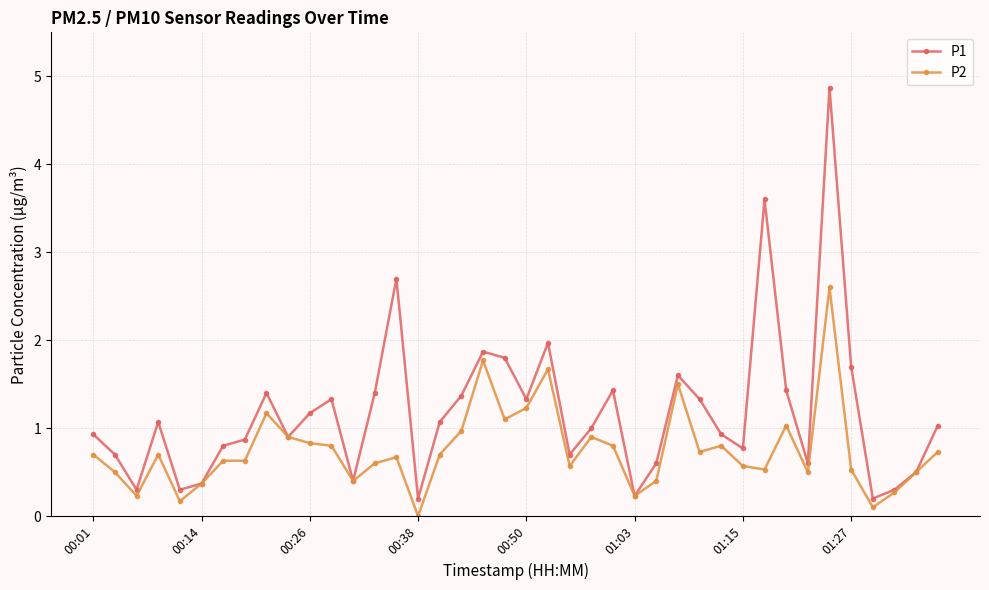

Count the number of data series in this chart.

2